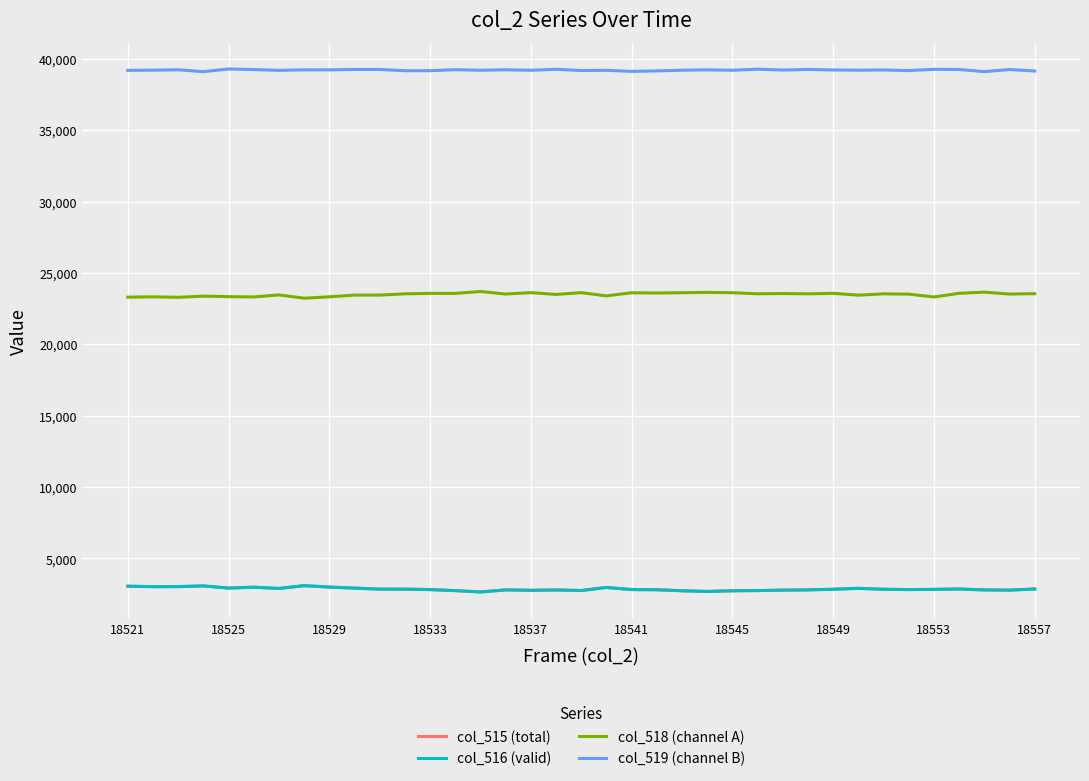

What are all the series names shown in the legend?

col_515 (total), col_516 (valid), col_518 (channel A), col_519 (channel B)